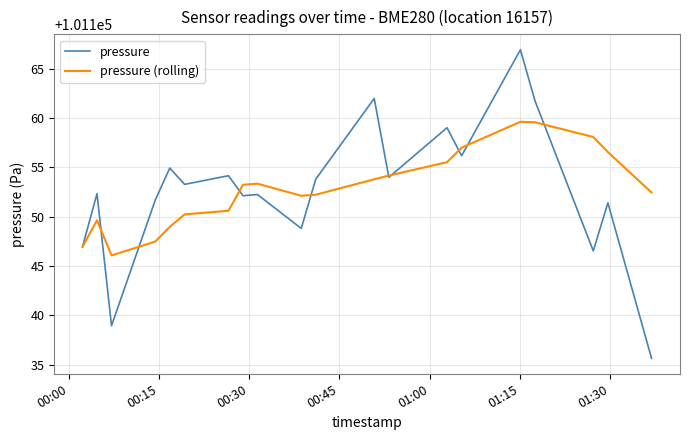

What is the maximum value for pressure (rolling)?

101159.6